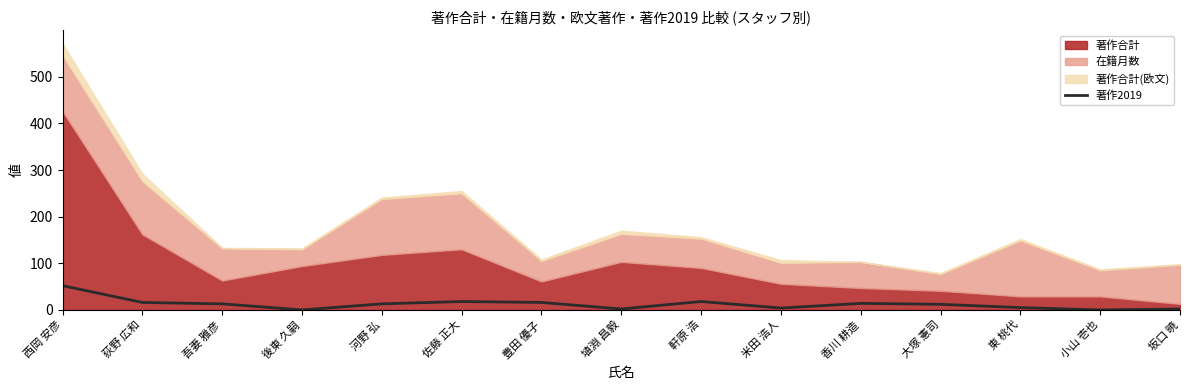

How many values are above zero?

13